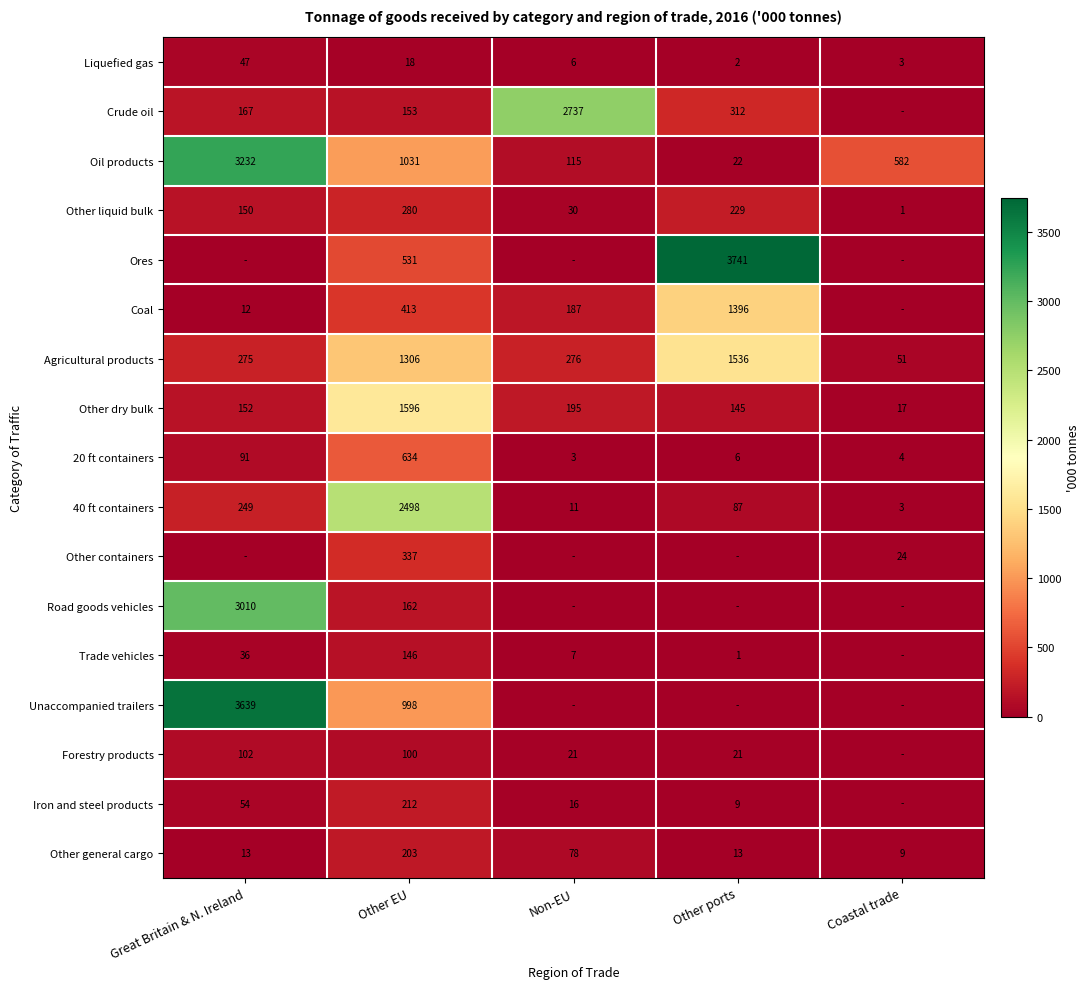

Where does the Agricultural products series first go above 276?

Other EU